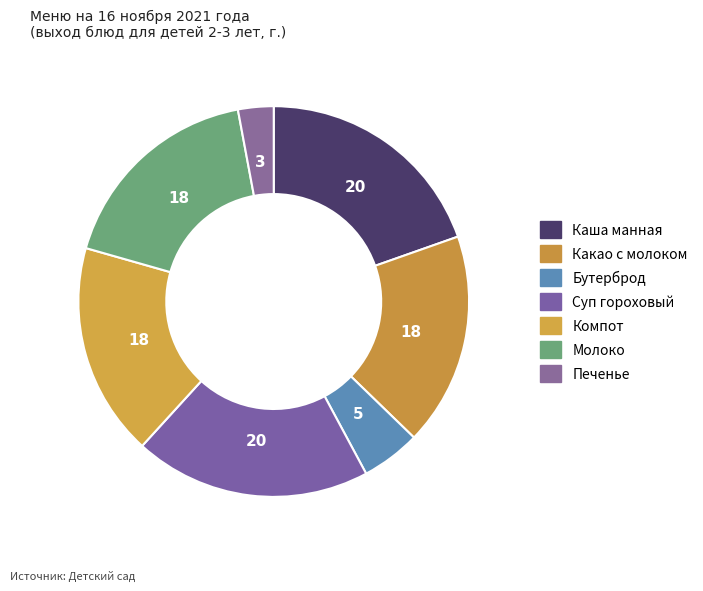

What is the largest slice in the pie chart?

Каша манная